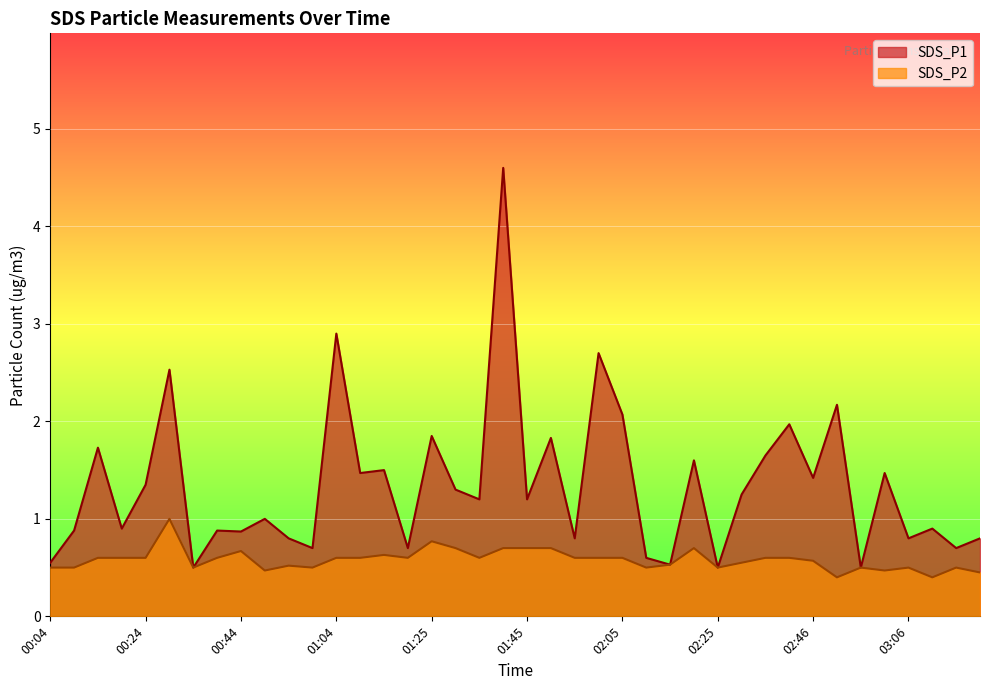

Is the value of SDS_P2 at 01:09 greater than the value of SDS_P1 at 02:00?

No